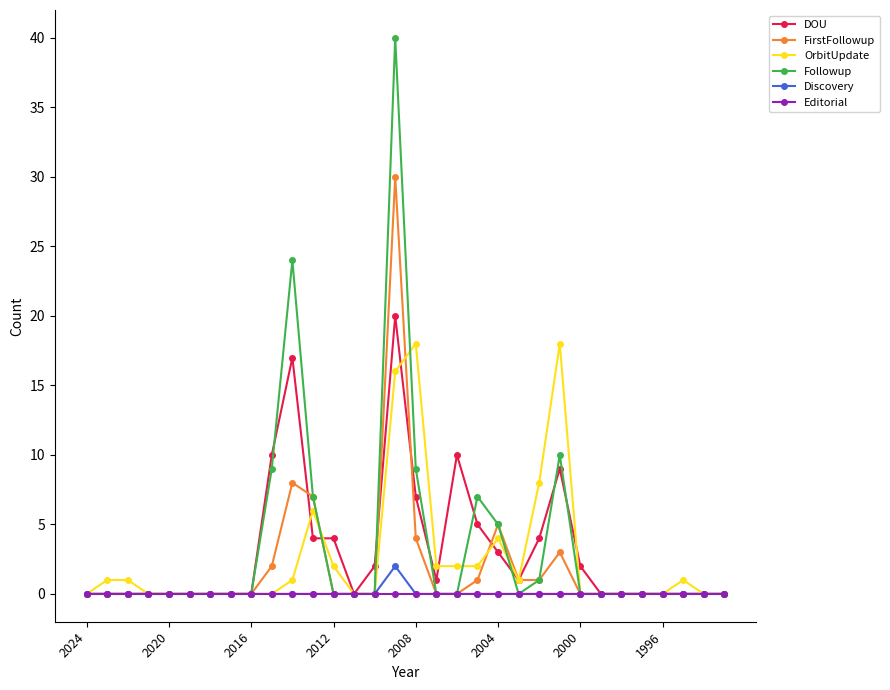

How many series are shown in this chart?

6